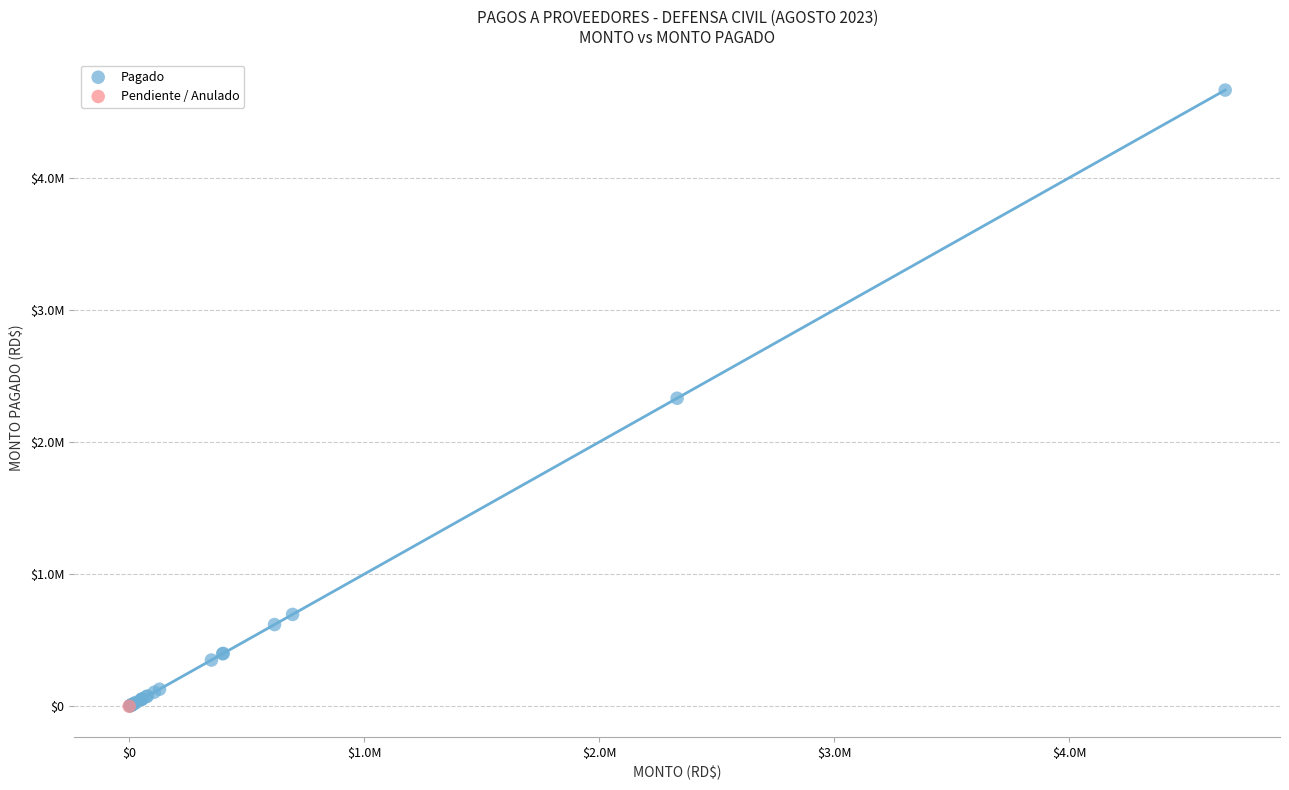

What are all the series names shown in the legend?

Pagado, Pendiente / Anulado